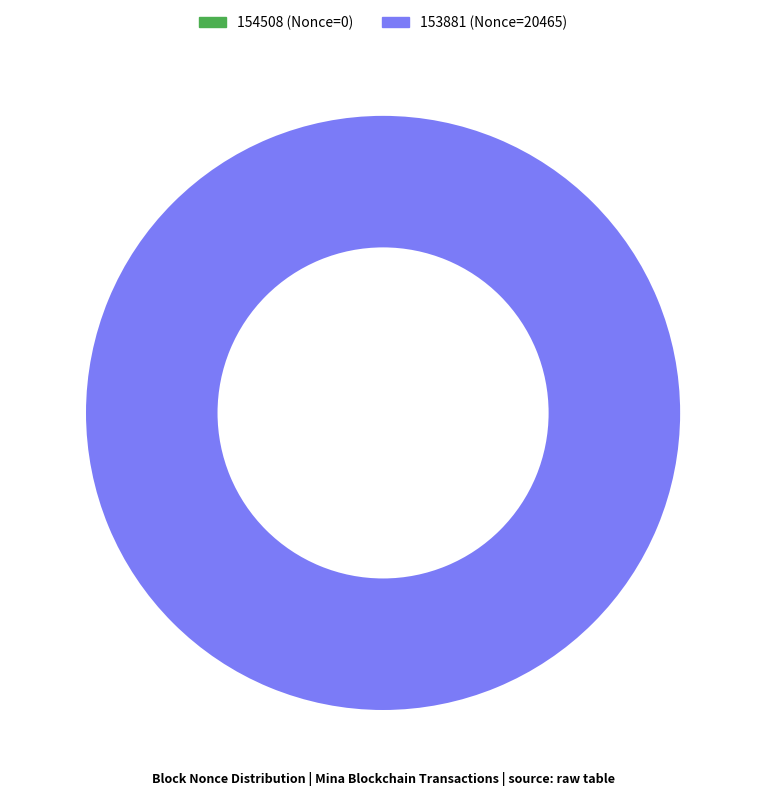

True or false: 154508 accounts for 1% of the total.

False